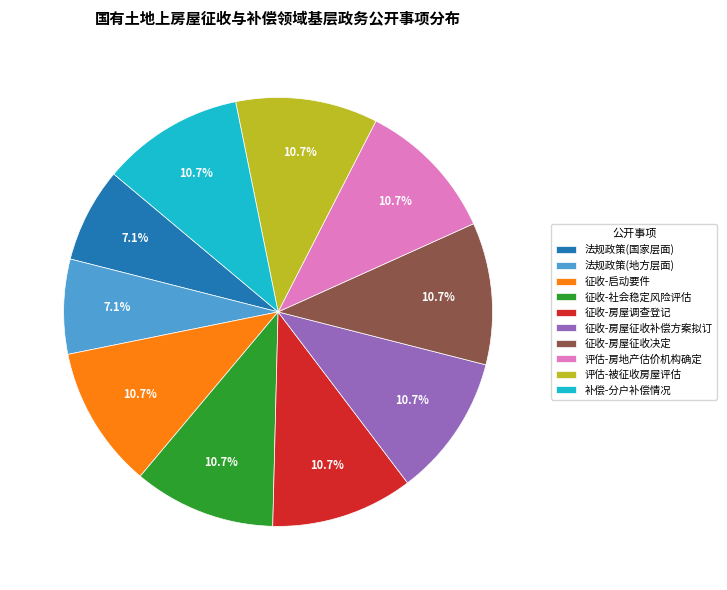

Is there any slice that represents more than half of the pie?

No